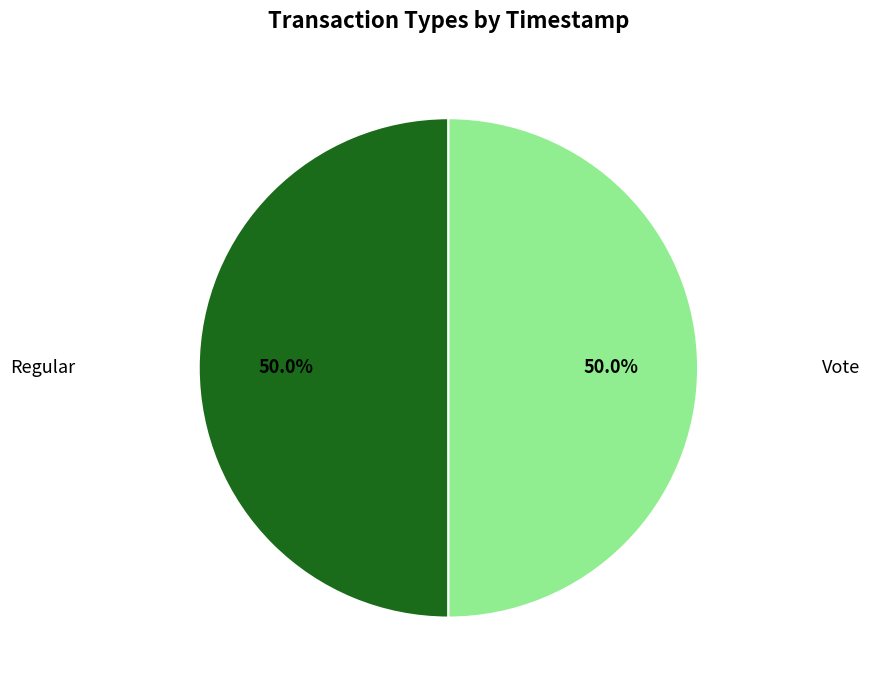

Rank the categories by value from highest to lowest.

Regular, Vote